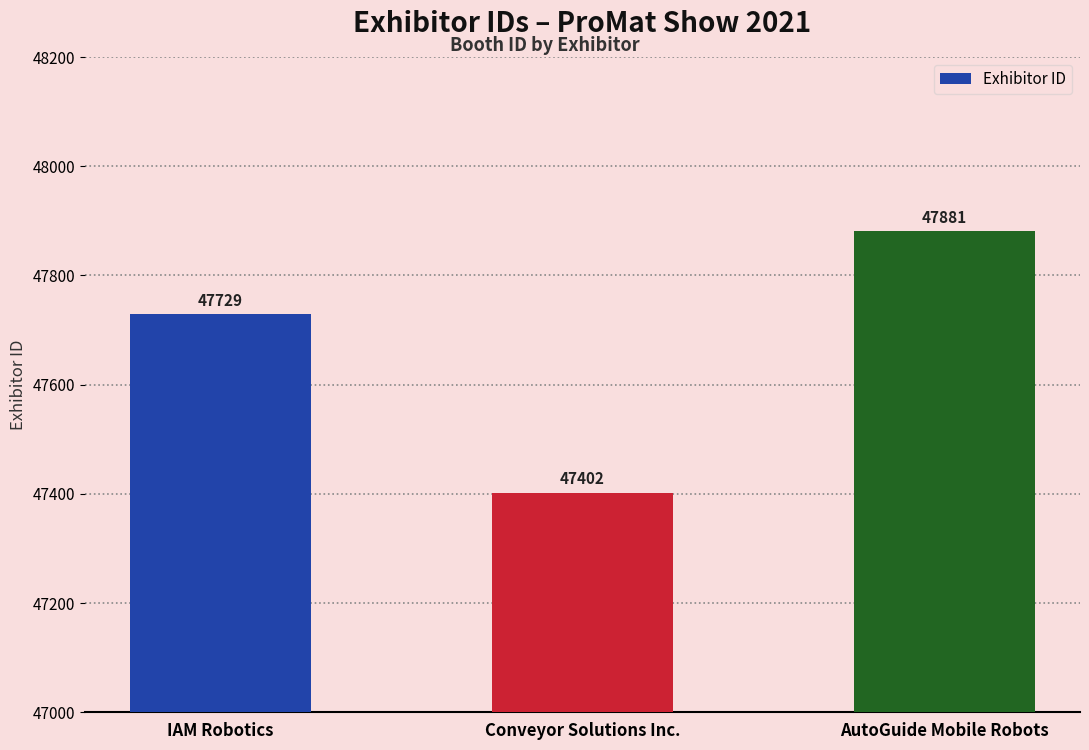

What is the difference between the second highest and minimum values?

327